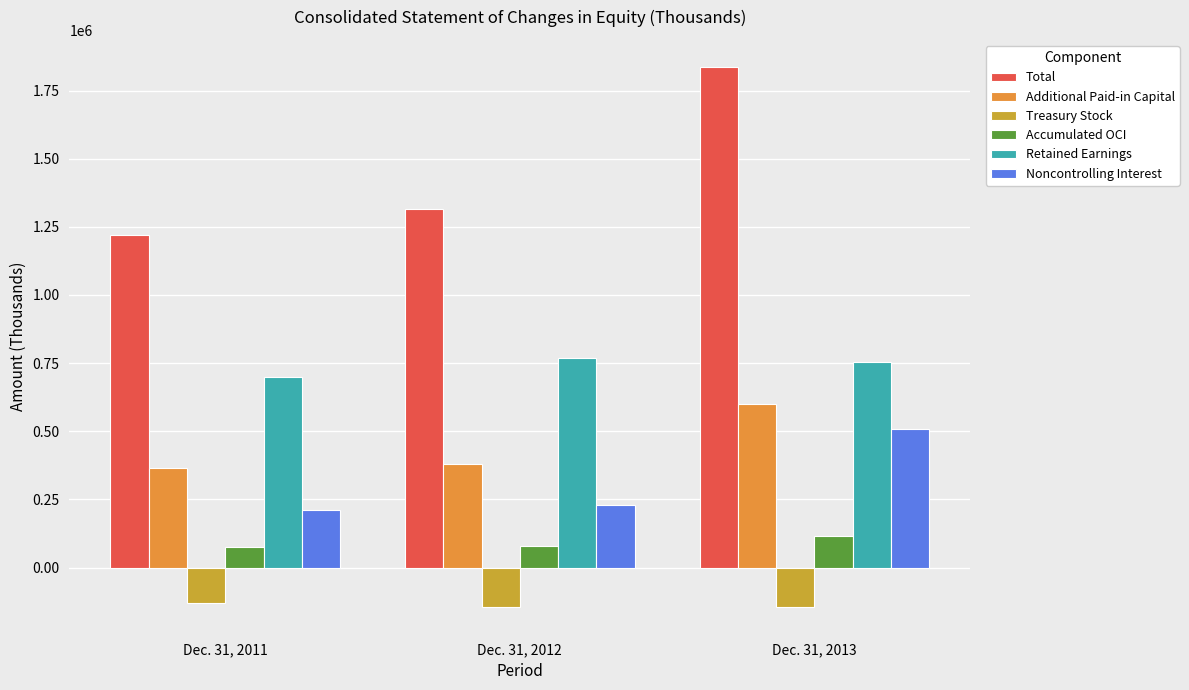

True or false: Accumulated OCI has a value of 66043 at Dec. 31, 2013.

False